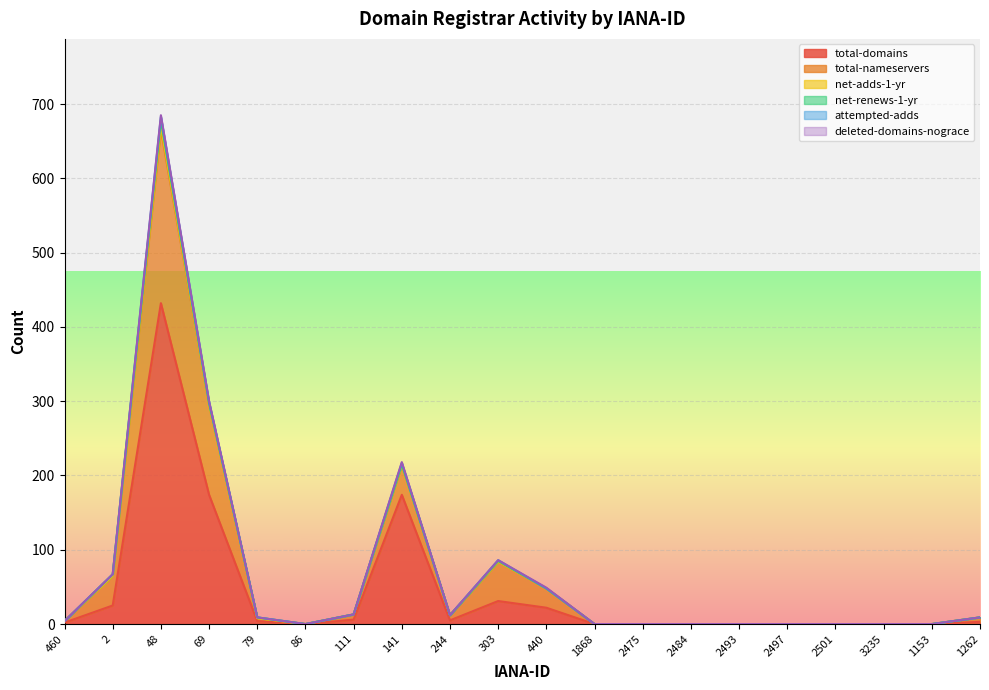

Is the value of total-domains at 111 greater than the value of total-nameservers at 460?

Yes